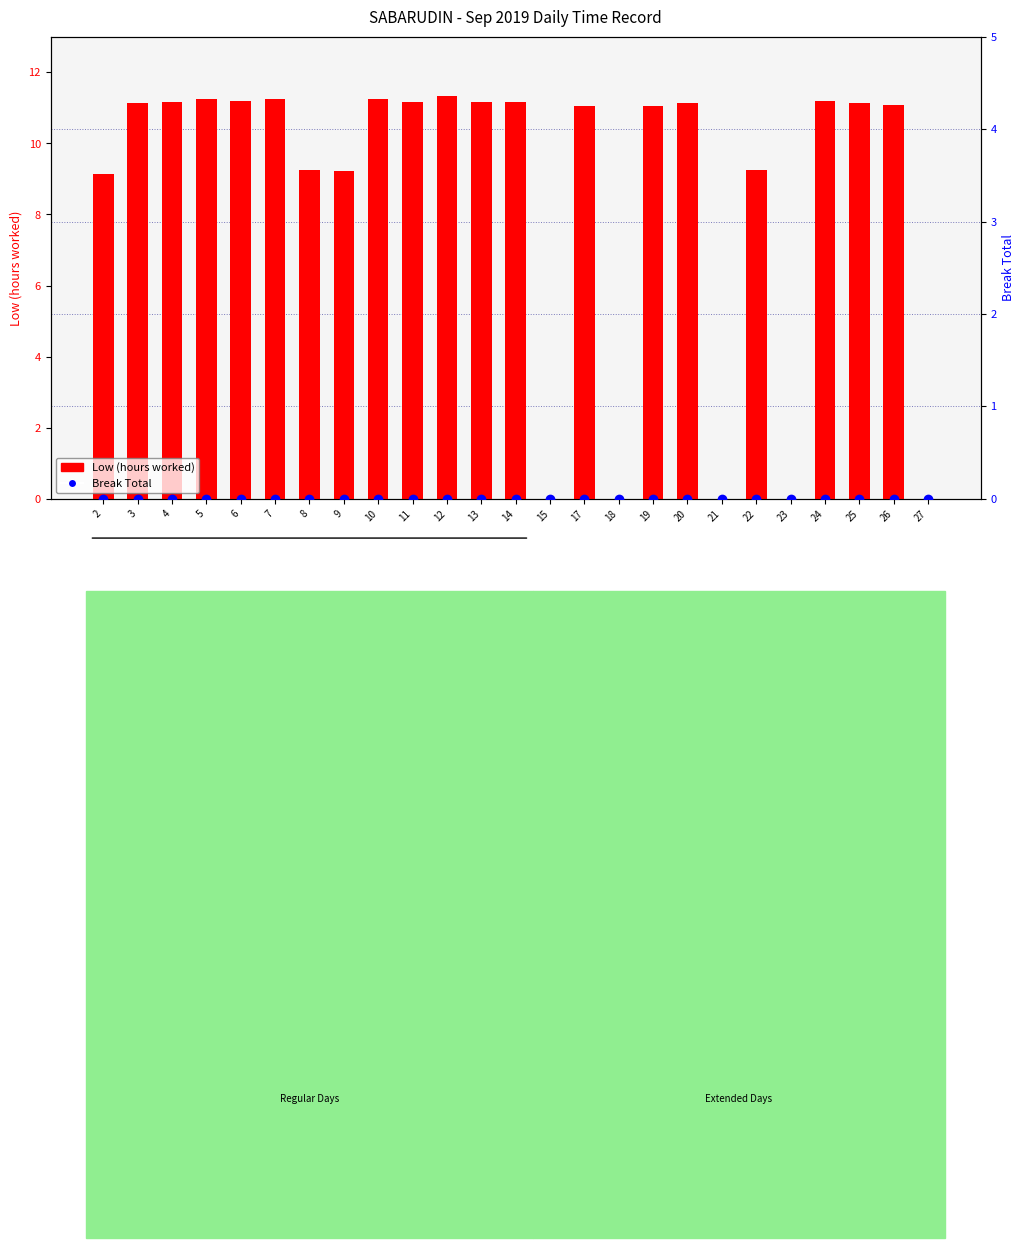

What is the value of the Low (hours worked) bar at the 9th from the left?

11.2